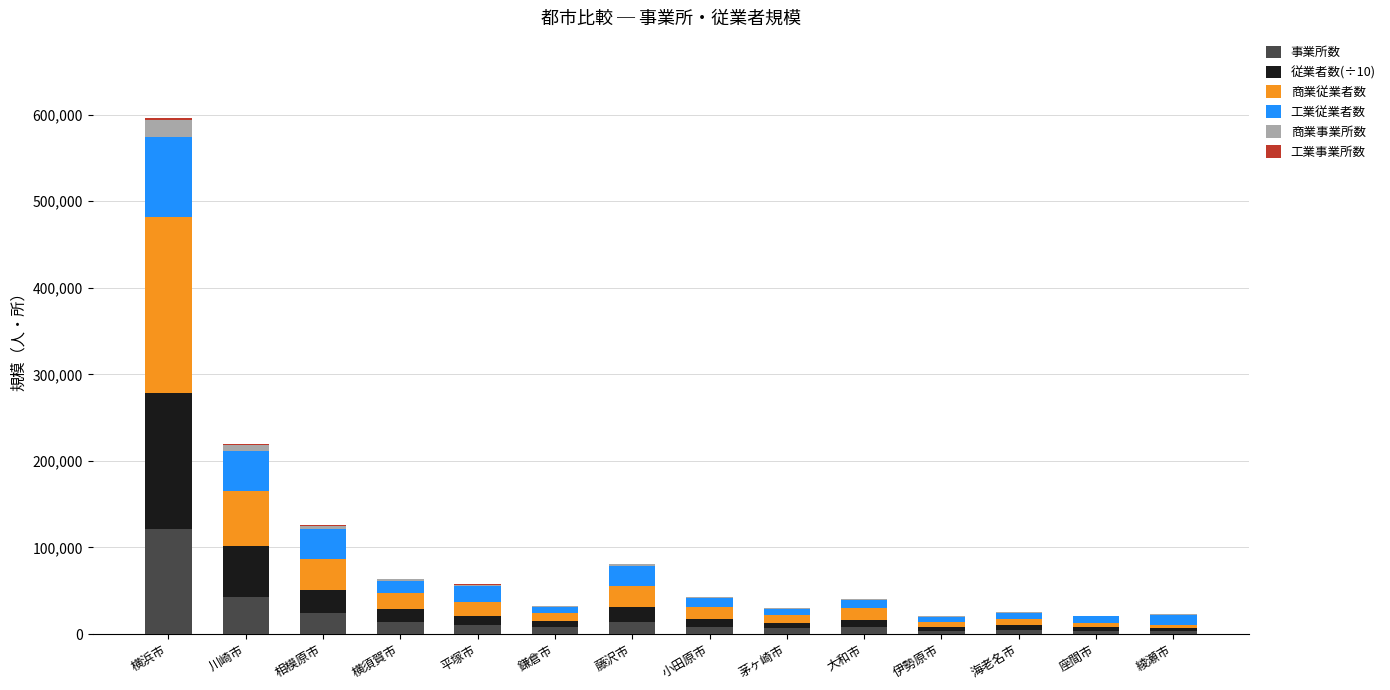

Which category has the highest value in the 事業所数 series?

横浜市